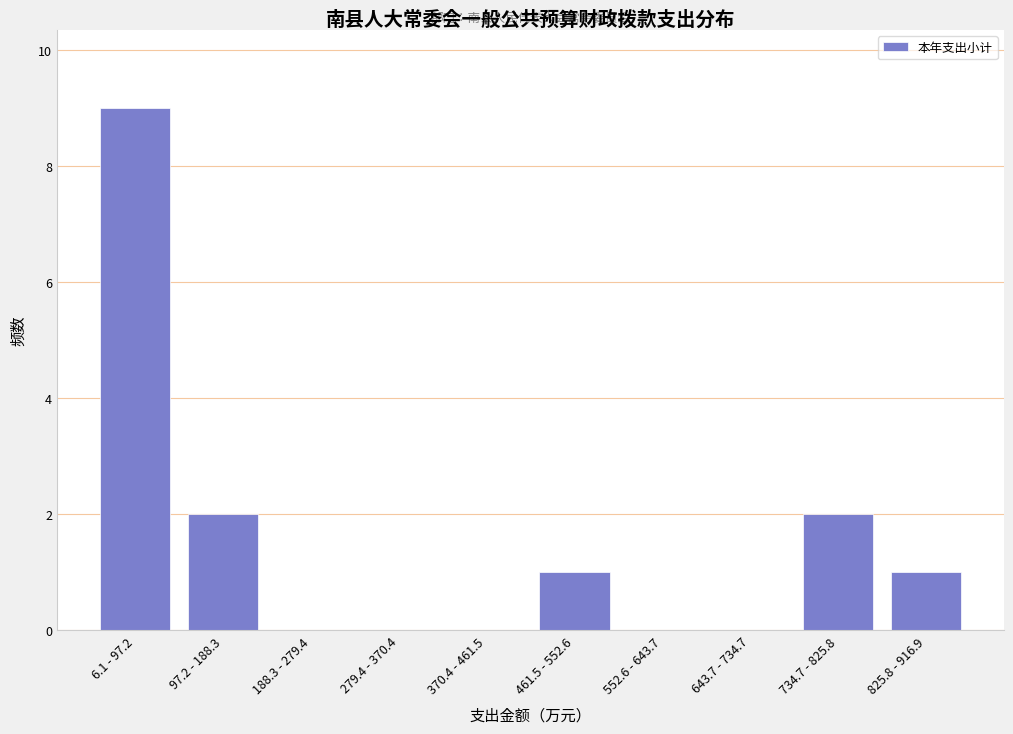

Reading left to right, list all the values displayed in this chart.

6.1 - 97.2=9	97.2 - 188.3=2	188.3 - 279.4=0	279.4 - 370.4=0	370.4 - 461.5=0	461.5 - 552.6=1	552.6 - 643.7=0	643.7 - 734.7=0	734.7 - 825.8=2	825.8 - 916.9=1